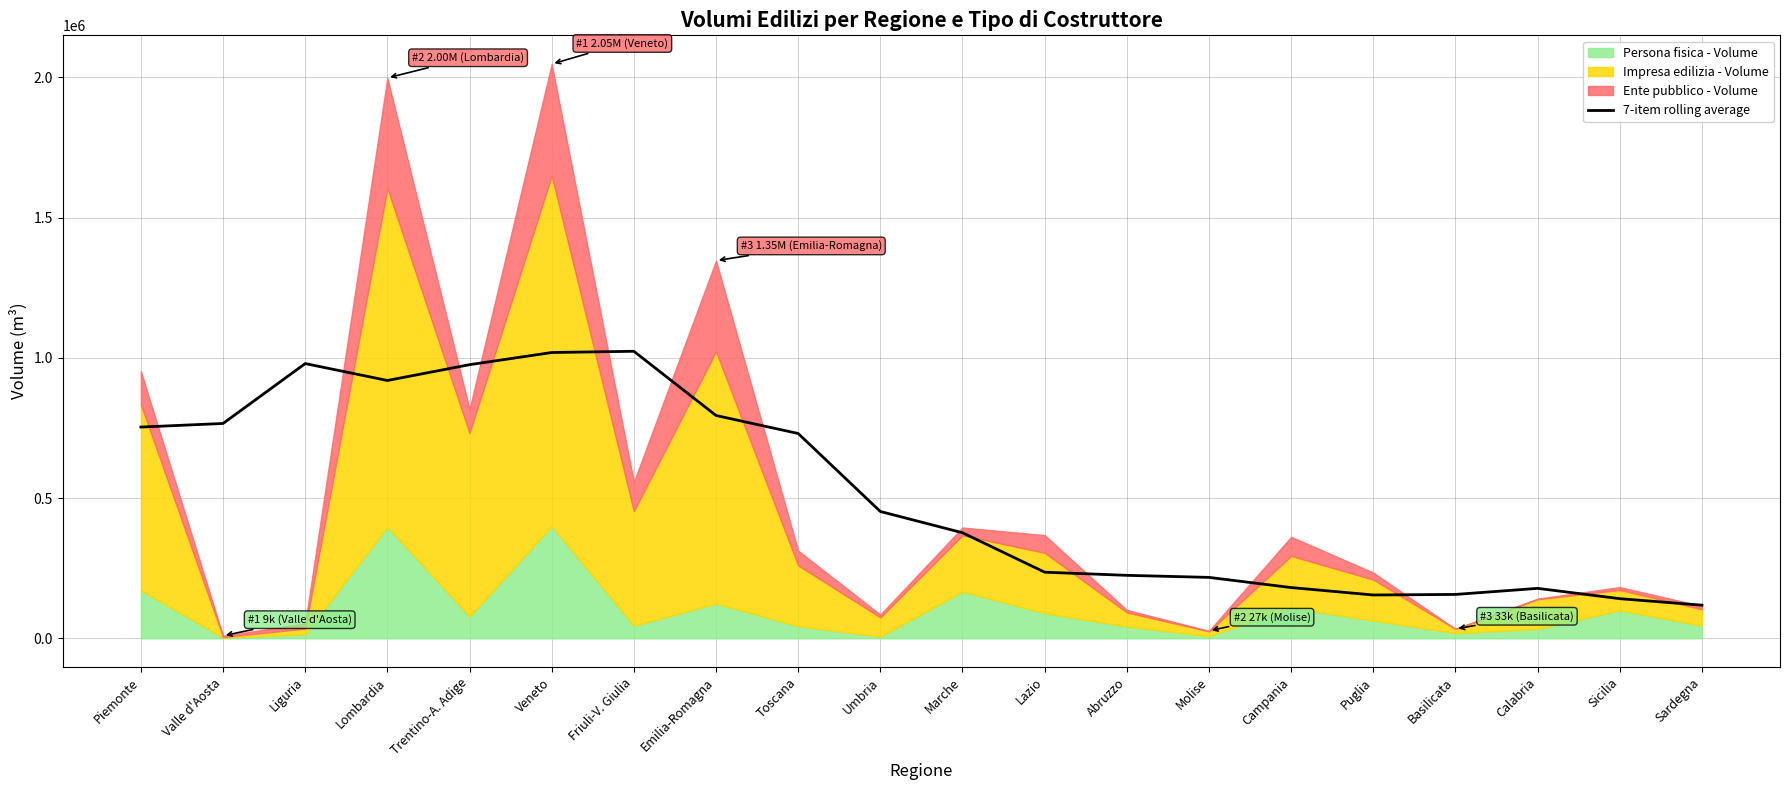

Does the chart have visible grid lines?

Yes